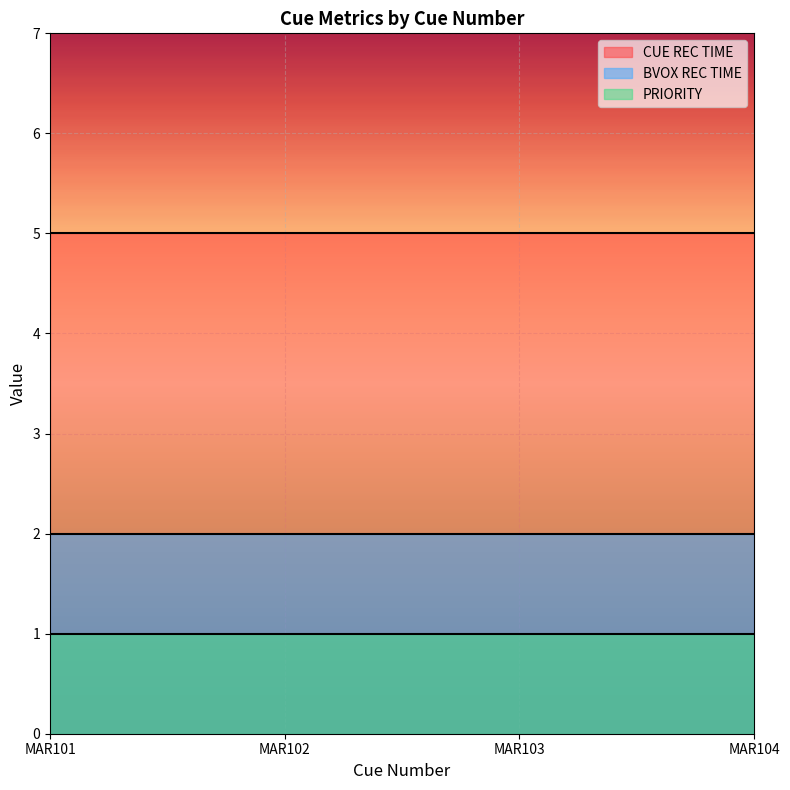

What is the total value across all series at MAR102?

8